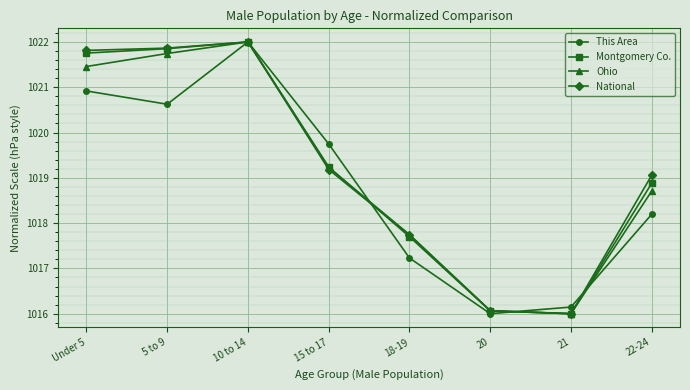

What is the label of the 3rd point from the left?

10 to 14